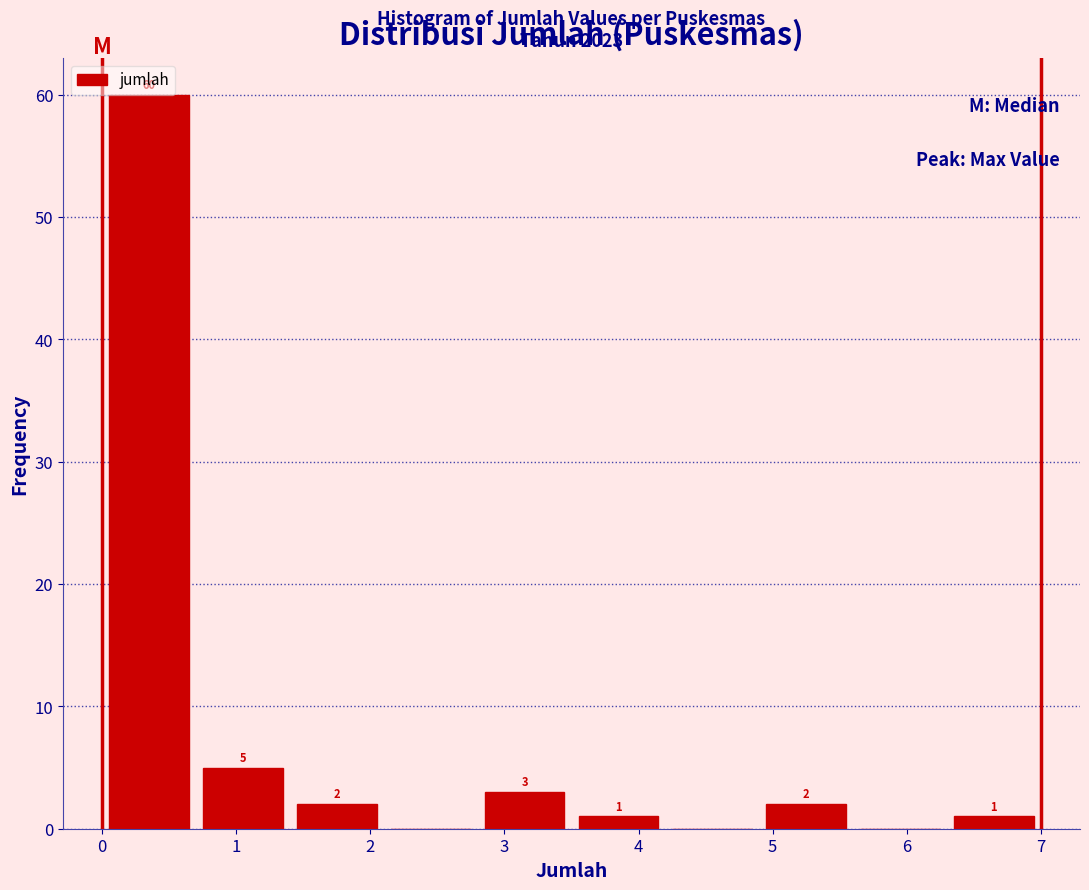

Which range on the x-axis has the tallest bar?

0.0 to 0.7